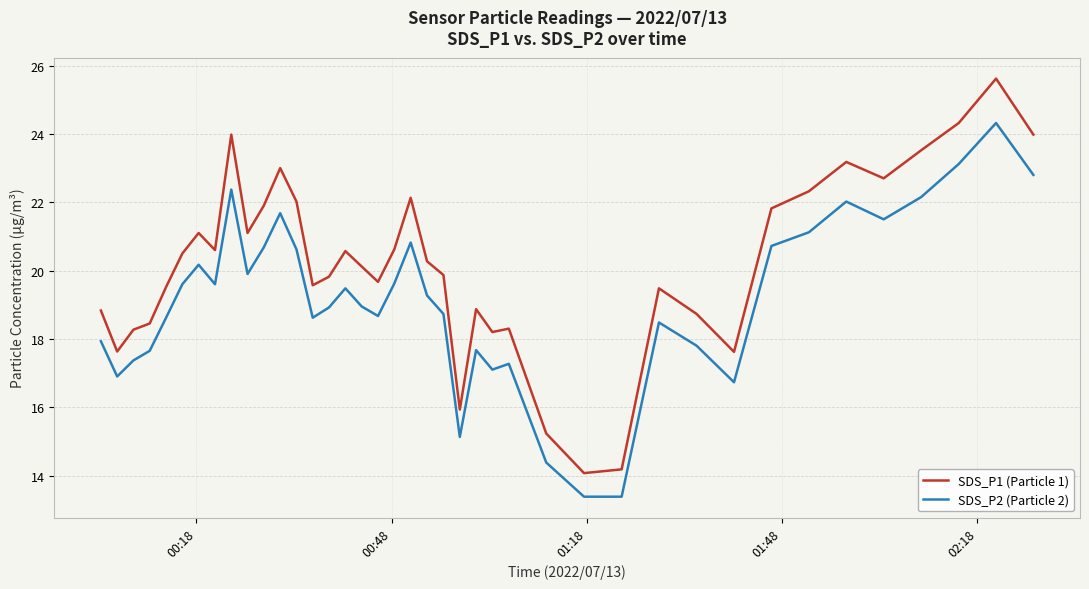

Which series has the widest spread of values?

SDS_P1 (Particle 1)